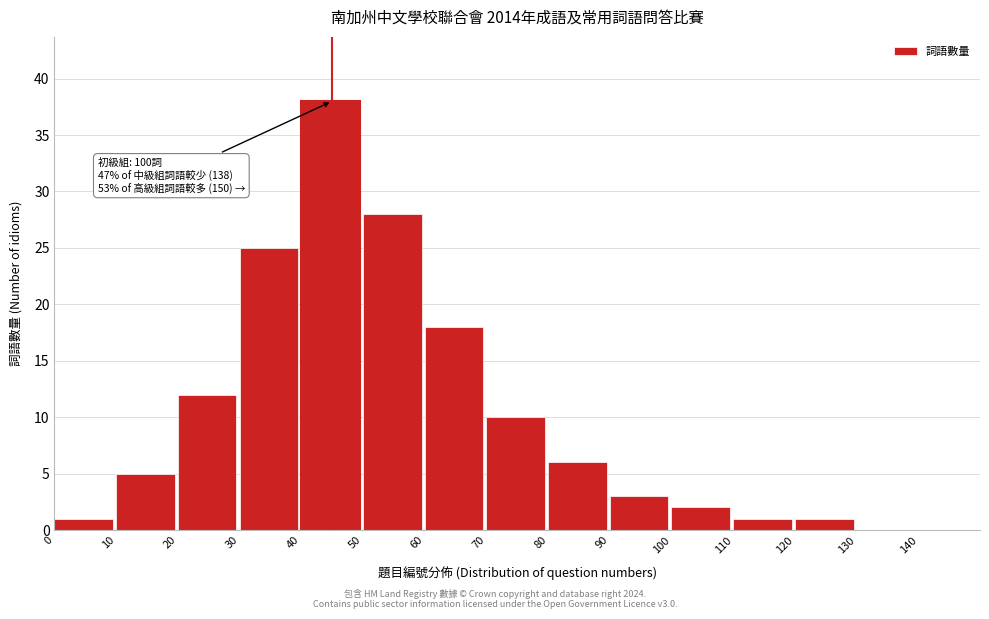

Reading left to right, what are all the values shown in this chart?

0=1	10=5	20=12	30=25	40=38	50=28	60=18	70=10	80=6	90=3	100=2	110=1	120=1	130=0	140=0